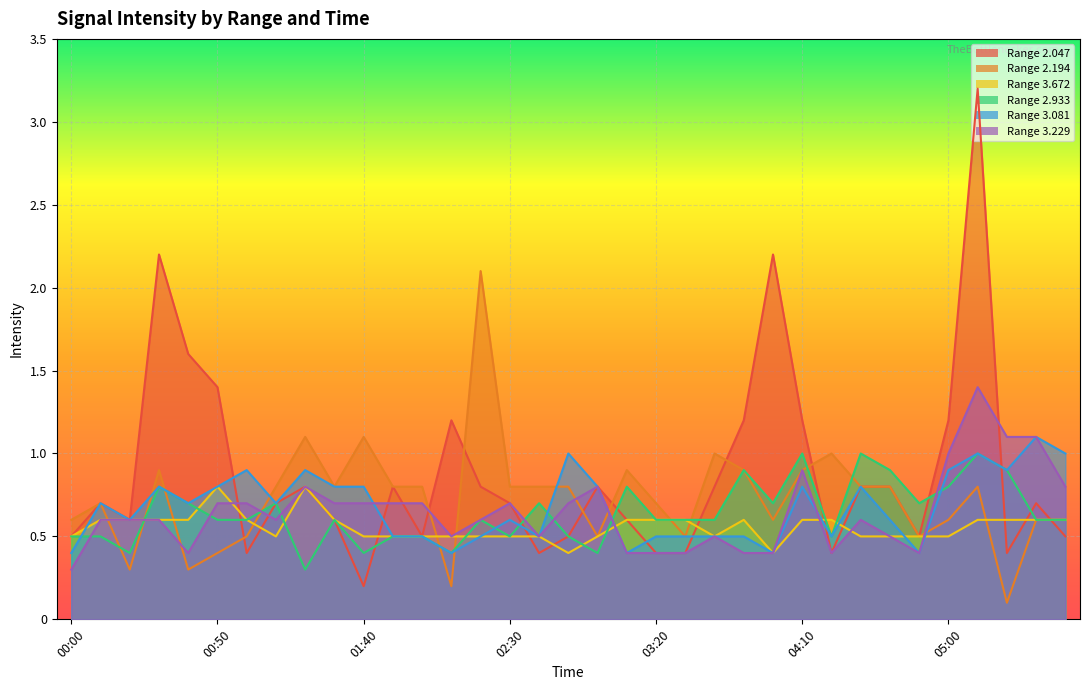

Between 03:50 and 02:40, which is larger?

03:50